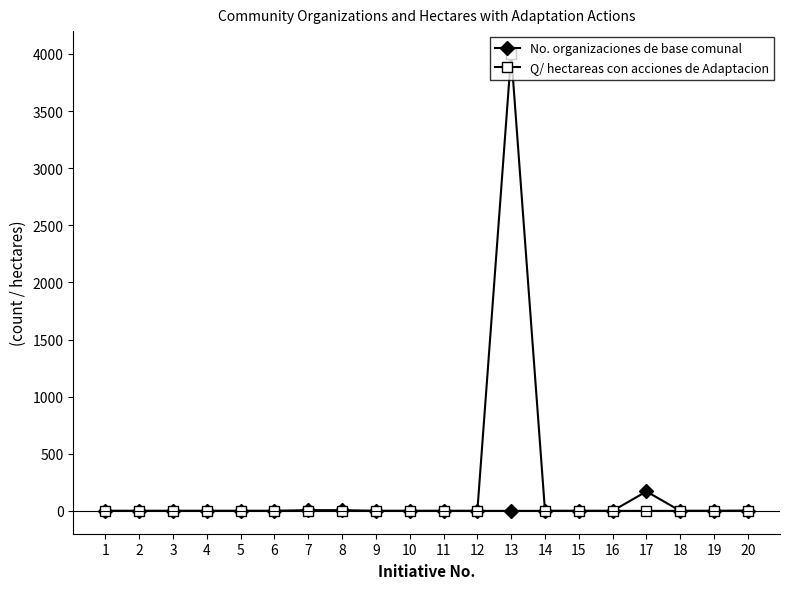

True or false: Q/ hectareas con acciones de Adaptacion has more than 0 interior local peaks.

True